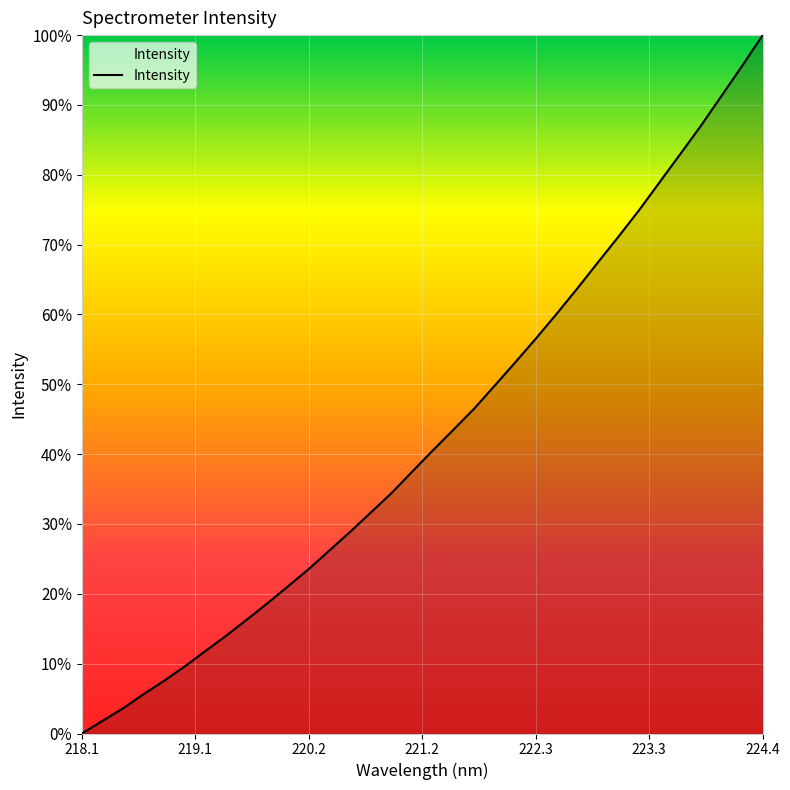

What is the maximum value shown in the chart?

100.0